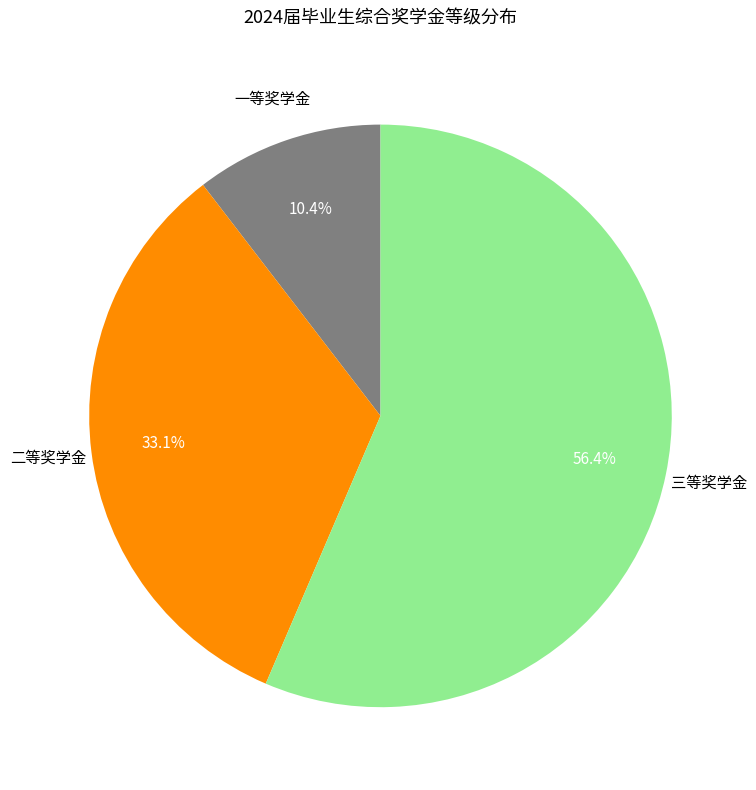

Is there any slice that represents more than half of the pie?

Yes